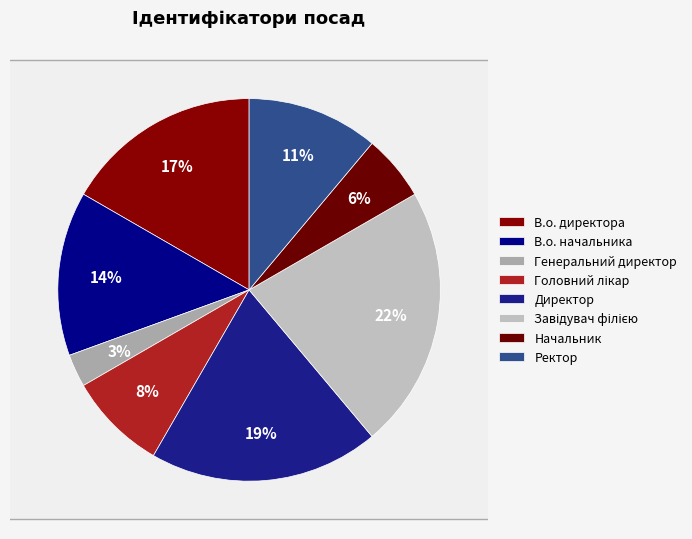

Rank the categories by value from lowest to highest.

Генеральний директор, Начальник, Головний лікар, Ректор, В.о. начальника, В.о. директора, Директор, Завідувач філією